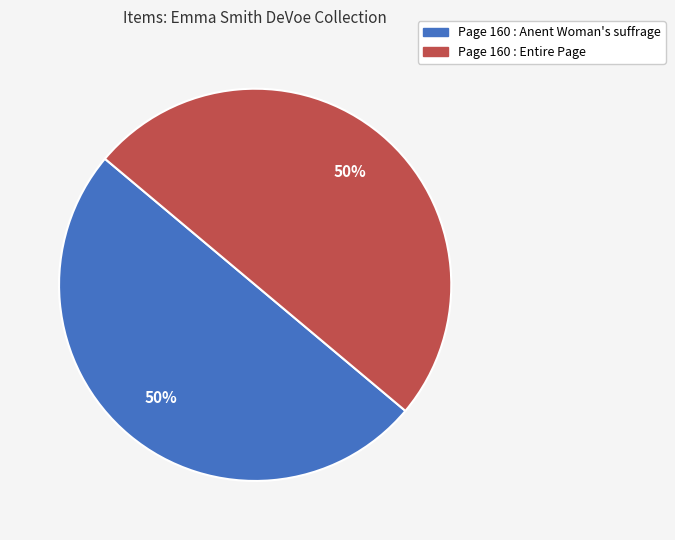

Is the sum of Page 160 : Entire Page and Page 160 : Anent Woman's suffrage greater than half?

Yes